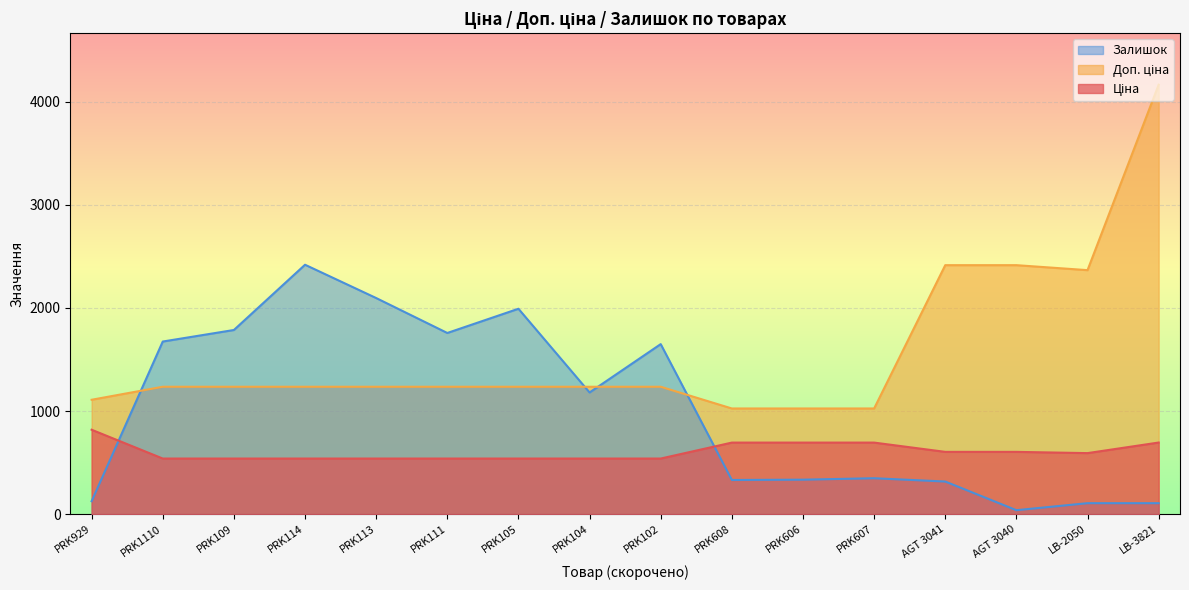

True or false: Залишок has more than 1 interior local peaks.

True